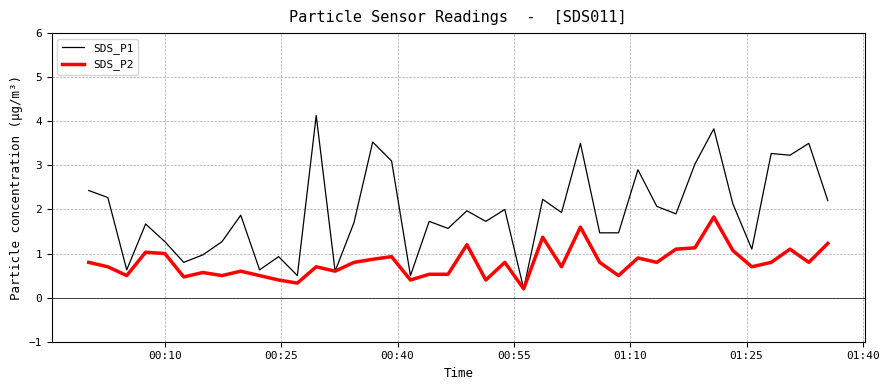

How many values in the SDS_P1 series exceed 1?

31